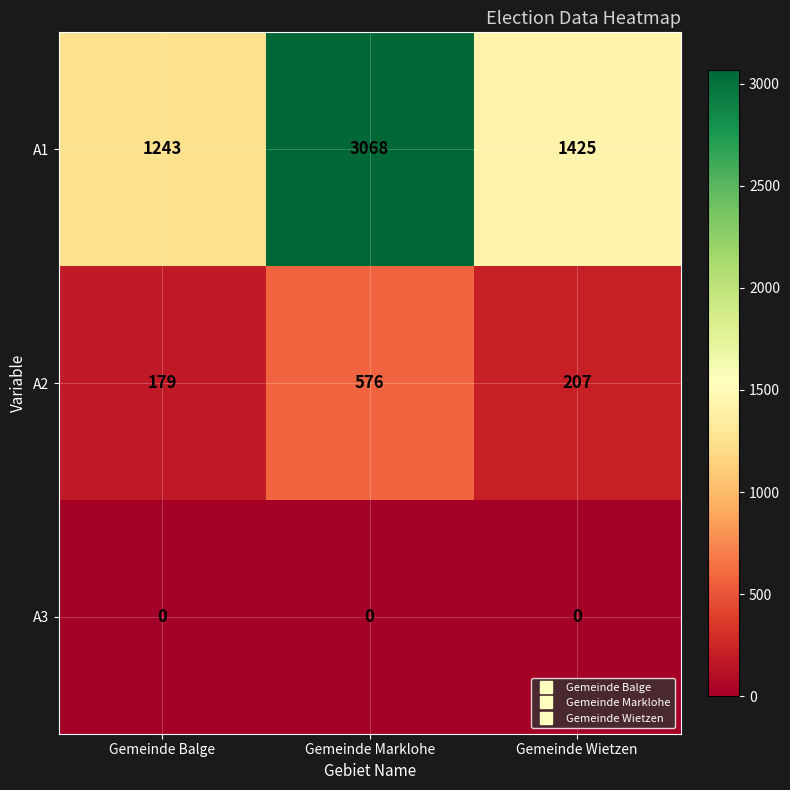

True or false: A2 has a value of 321 at Gemeinde Wietzen.

False